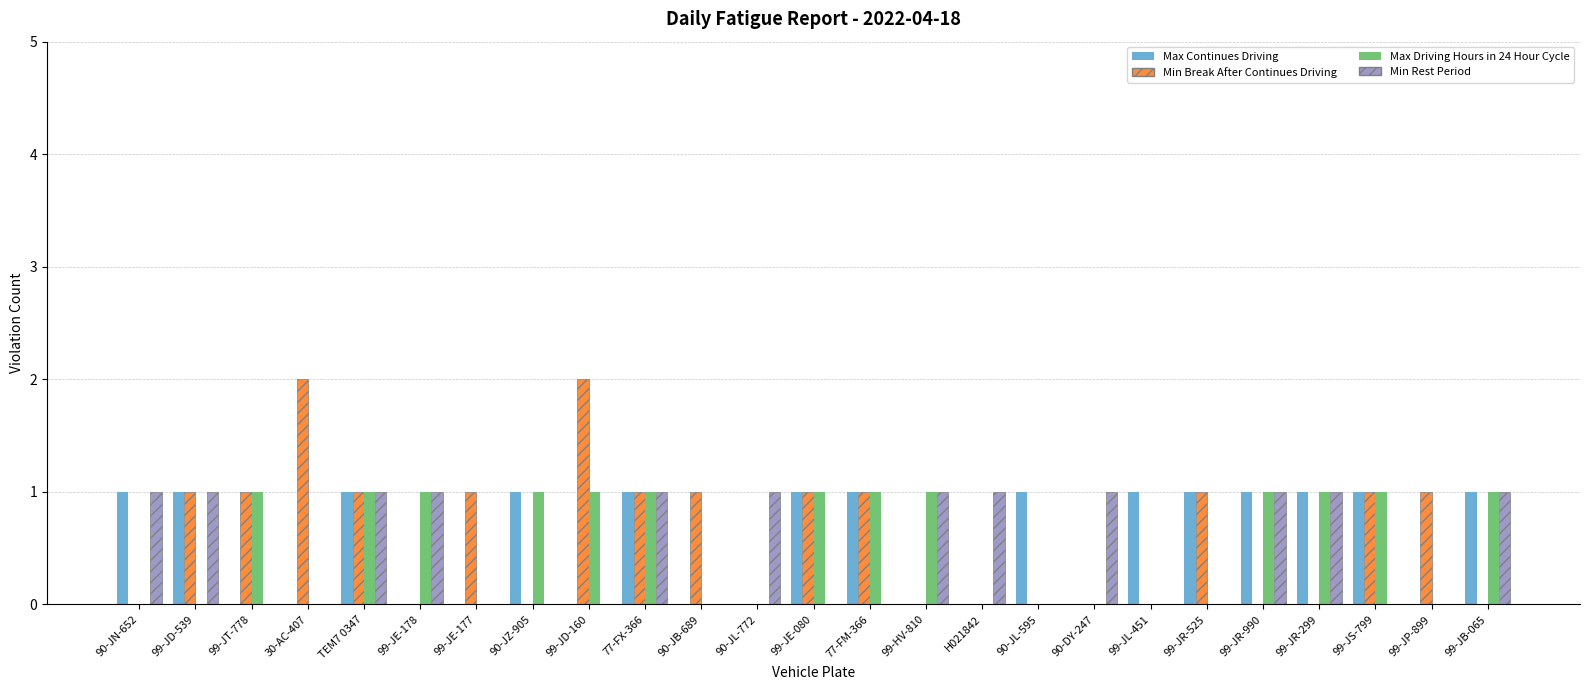

What is the sum of all Max Continues Driving values?

14